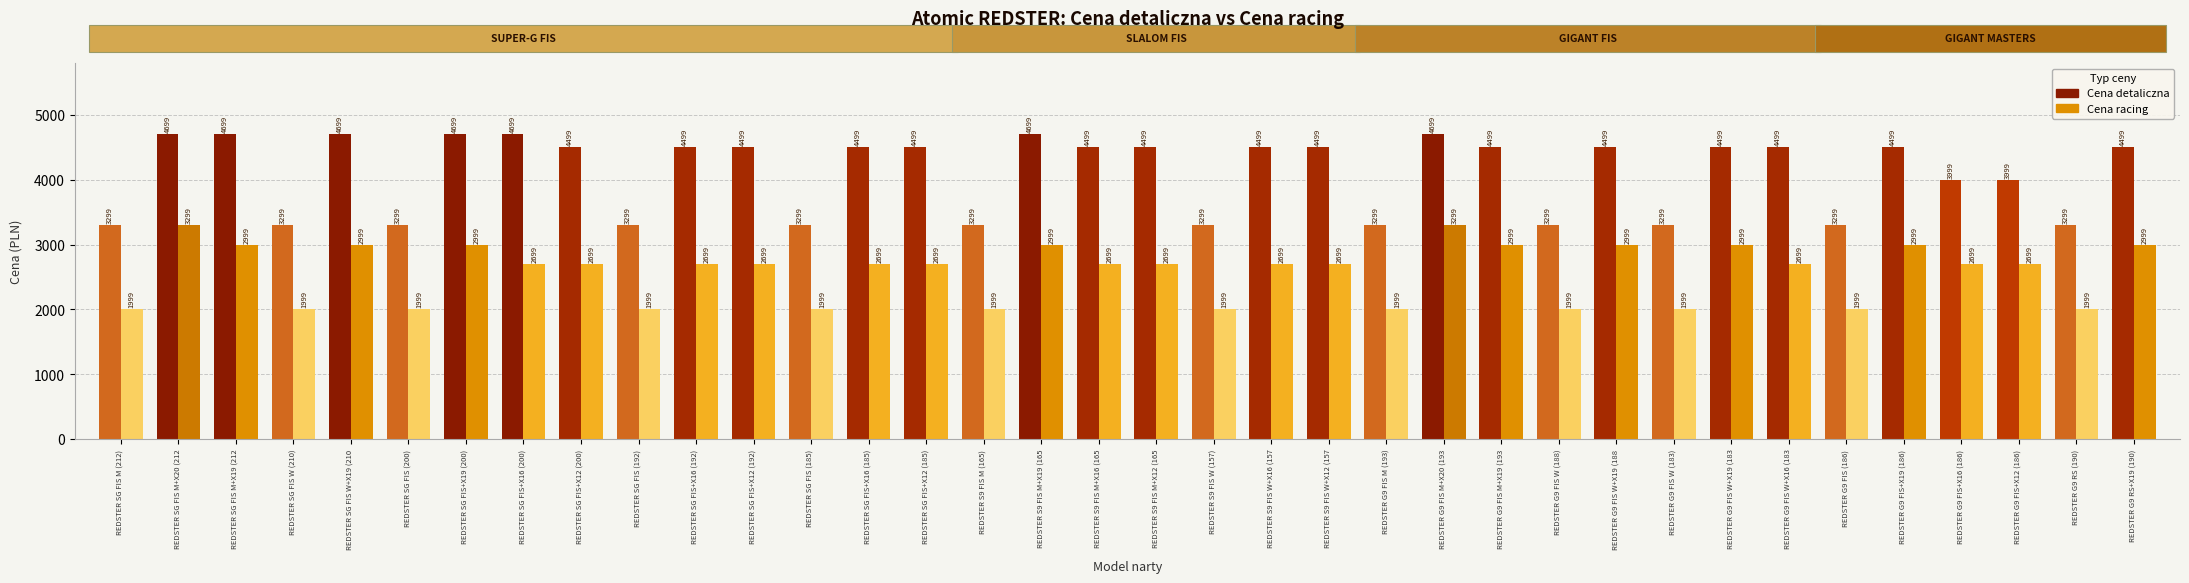

What is the label of the 31st bar from the left?

REDSTER G9 FIS (186)